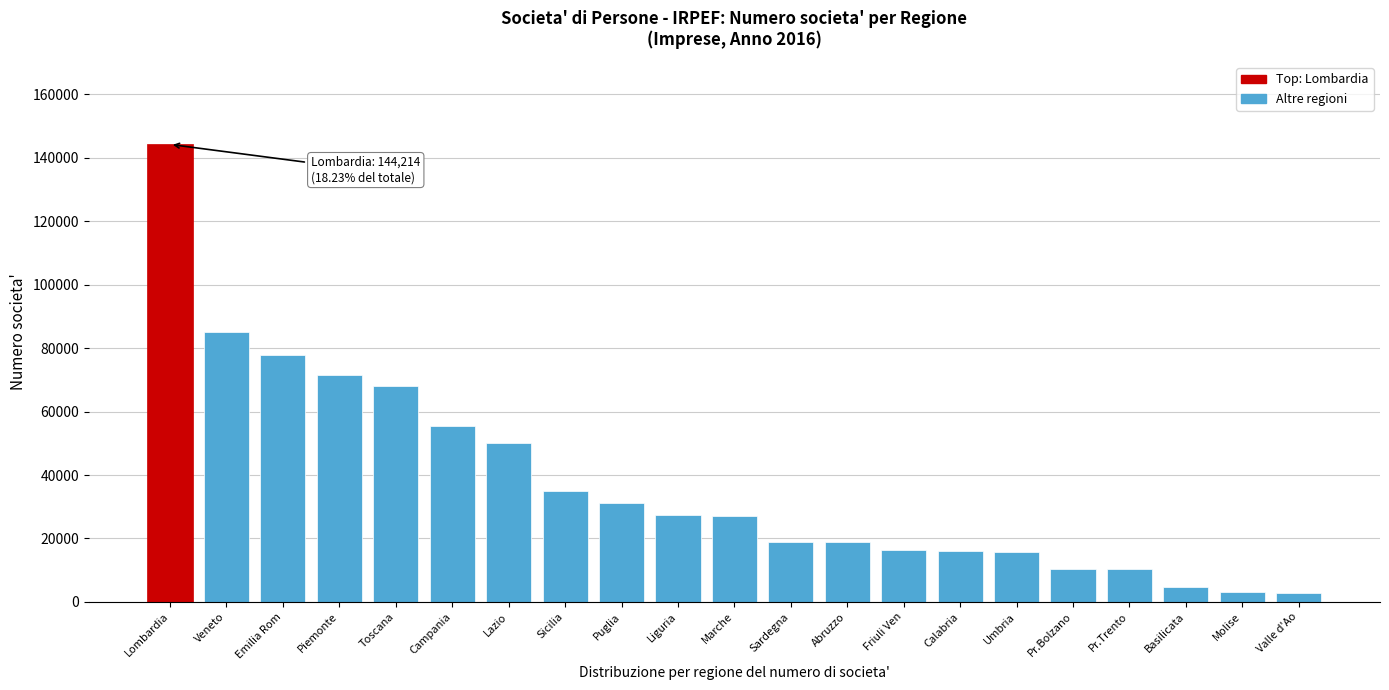

What is the ratio of the value at Marche to the value at Campania?

0.5